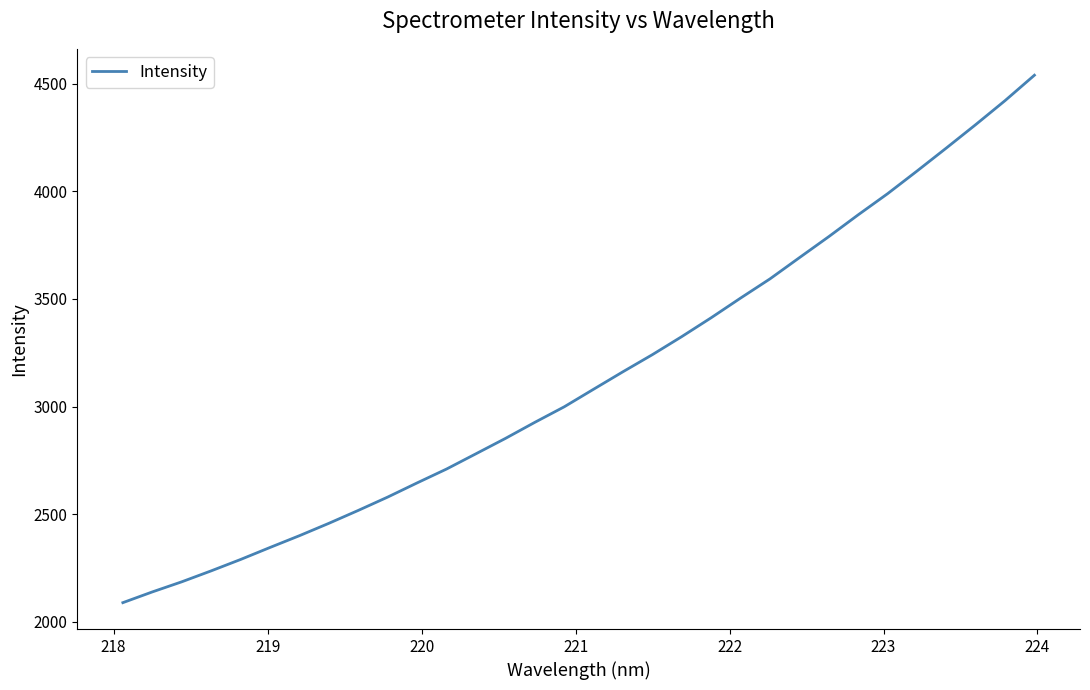

What is the sum of all values?

100404.6